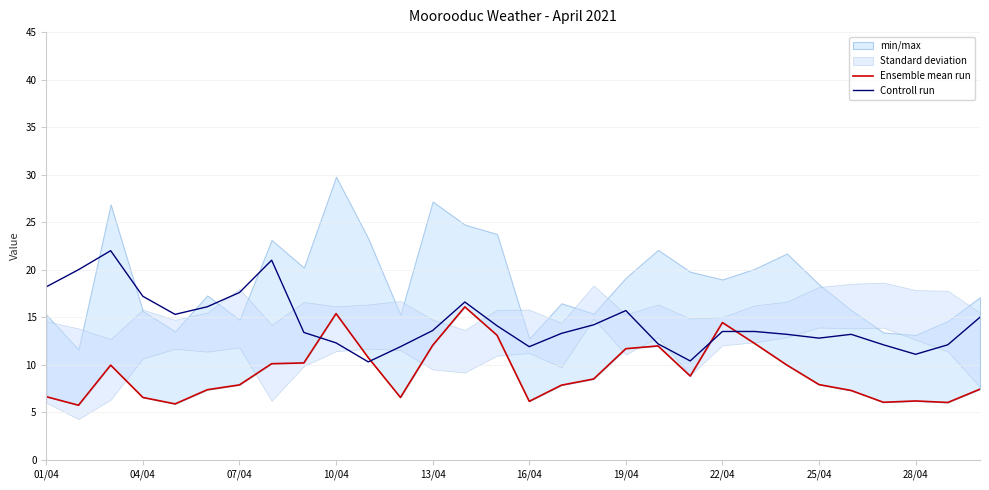

Is it true that Controll run equals 23.6 at 07/04?

False